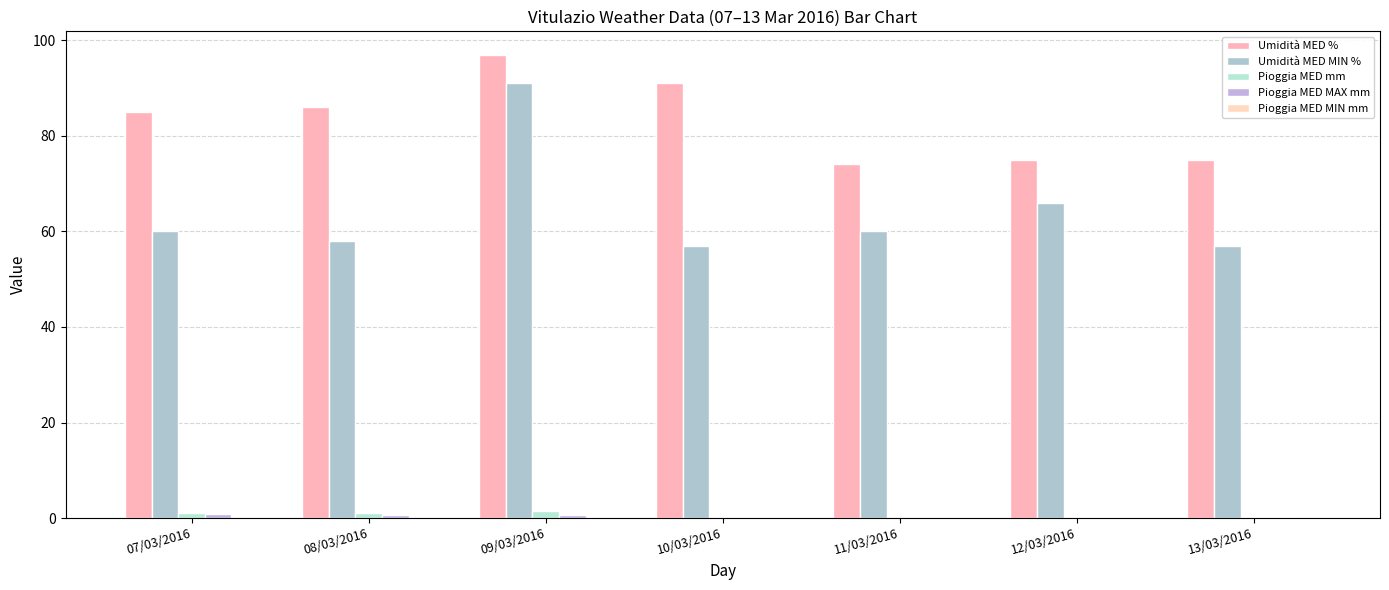

Between 08/03/2016 and 12/03/2016, which series saw the biggest shift?

Umidità MED %